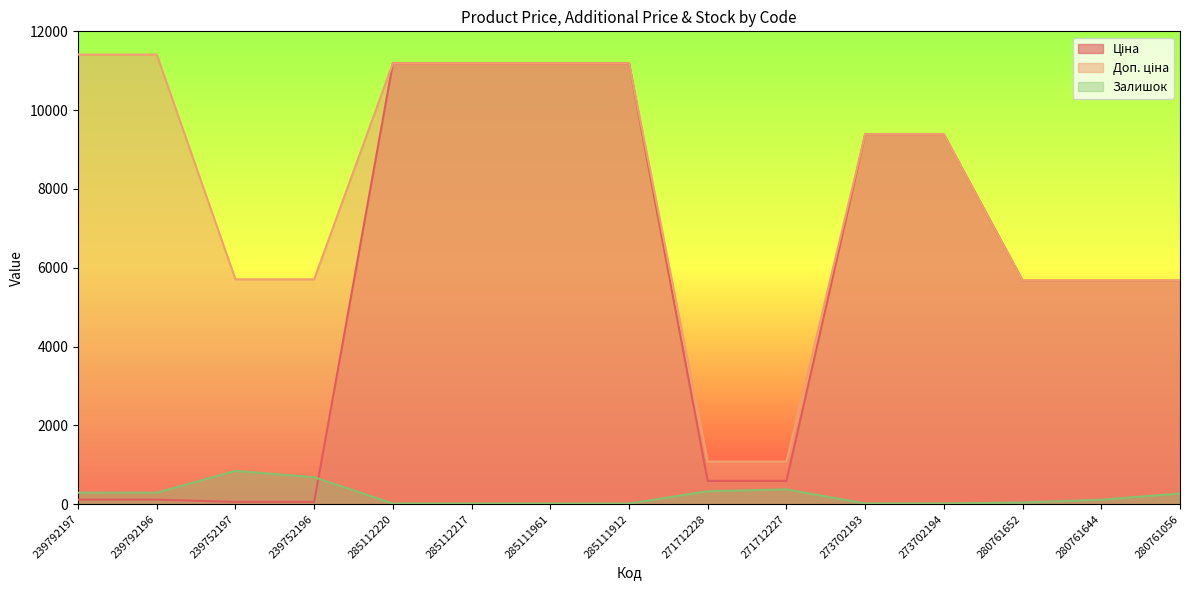

How many lines are shown in the chart?

3